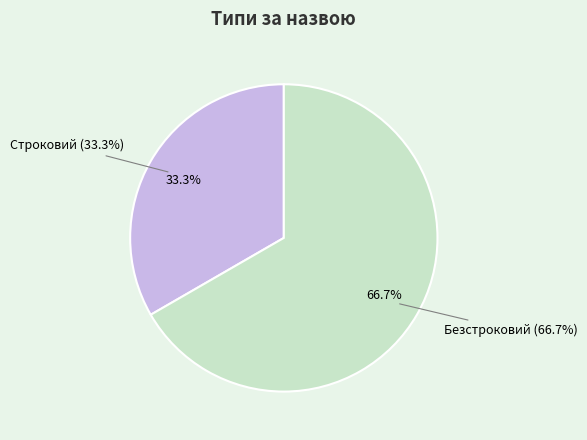

What portion of the pie excludes Строковий?

66.7%